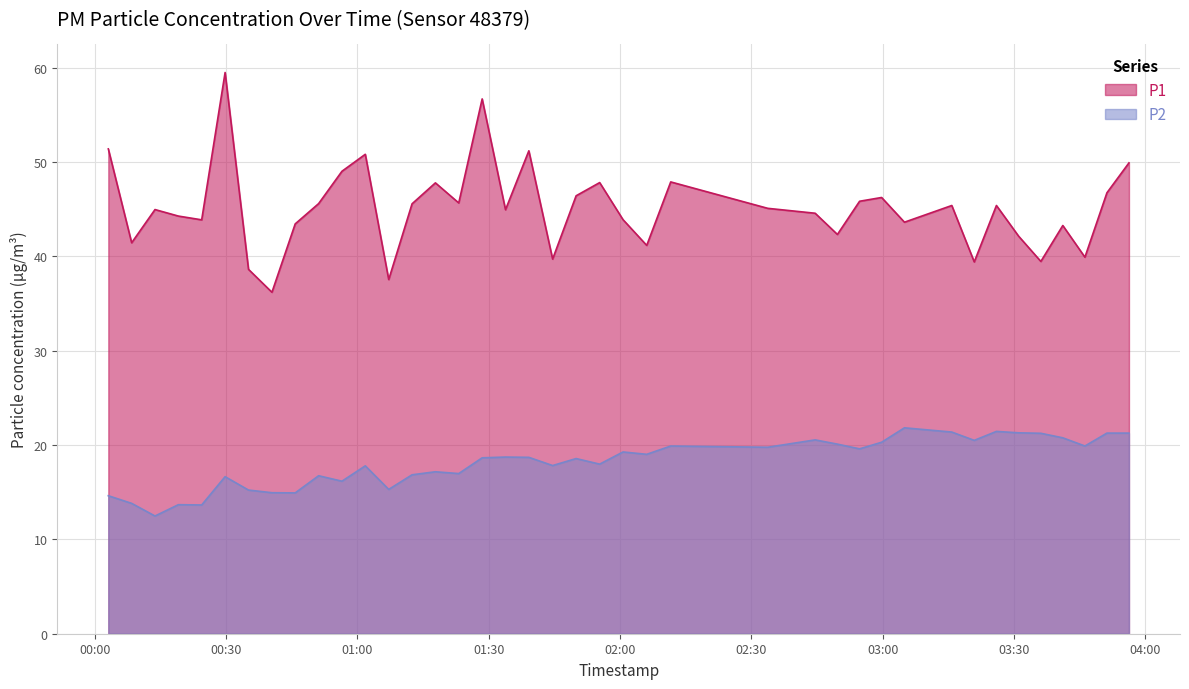

At which label does P1 first exceed 45?

2023-02-21T00:03:05